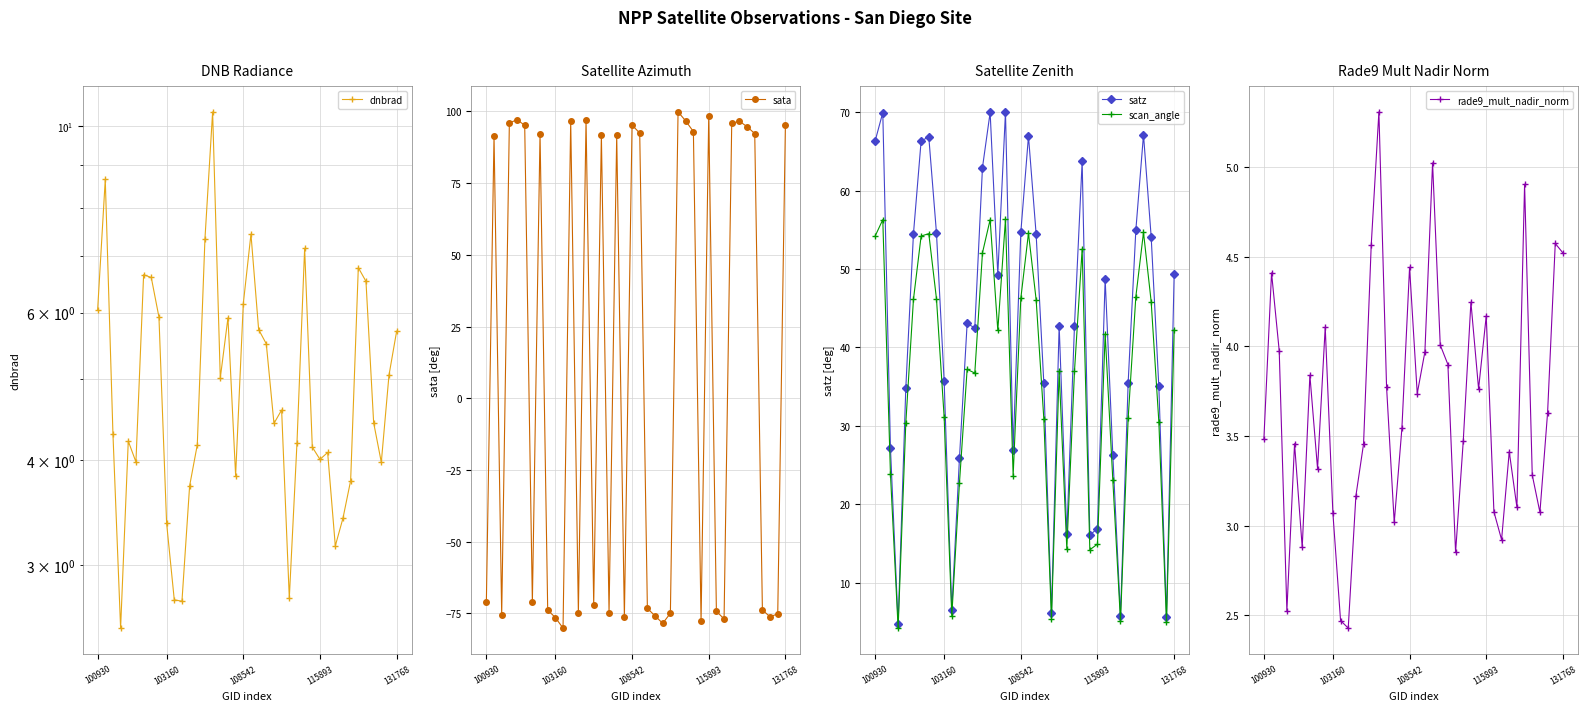

What is the minimum value for scan_angle?

4.2